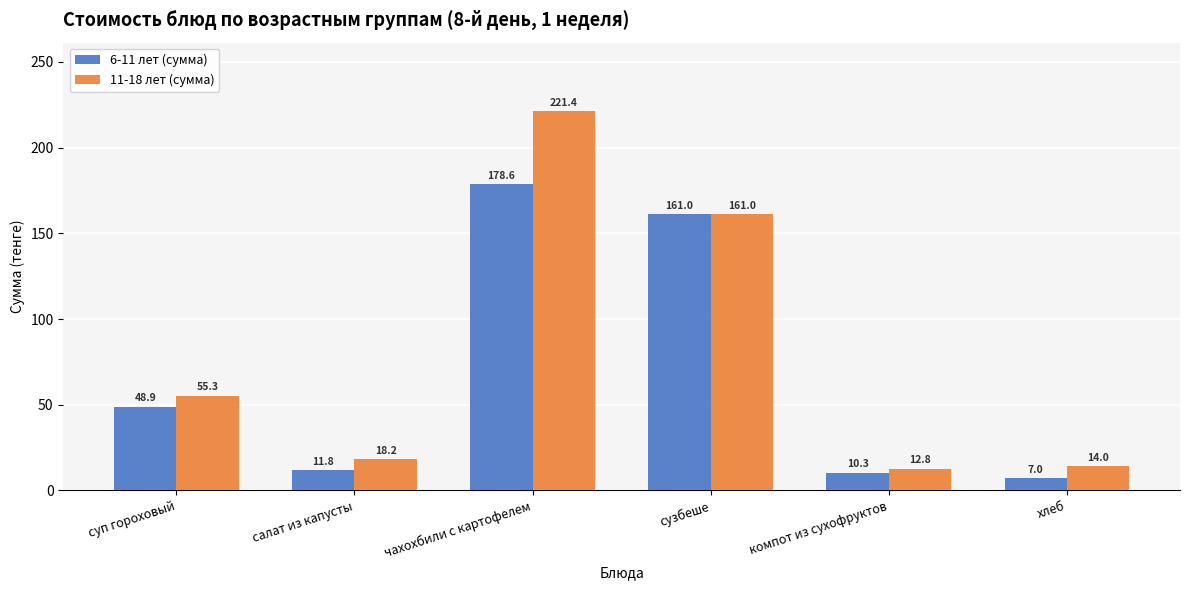

Rank the series by their maximum value, from highest to lowest.

11-18 лет (сумма), 6-11 лет (сумма)